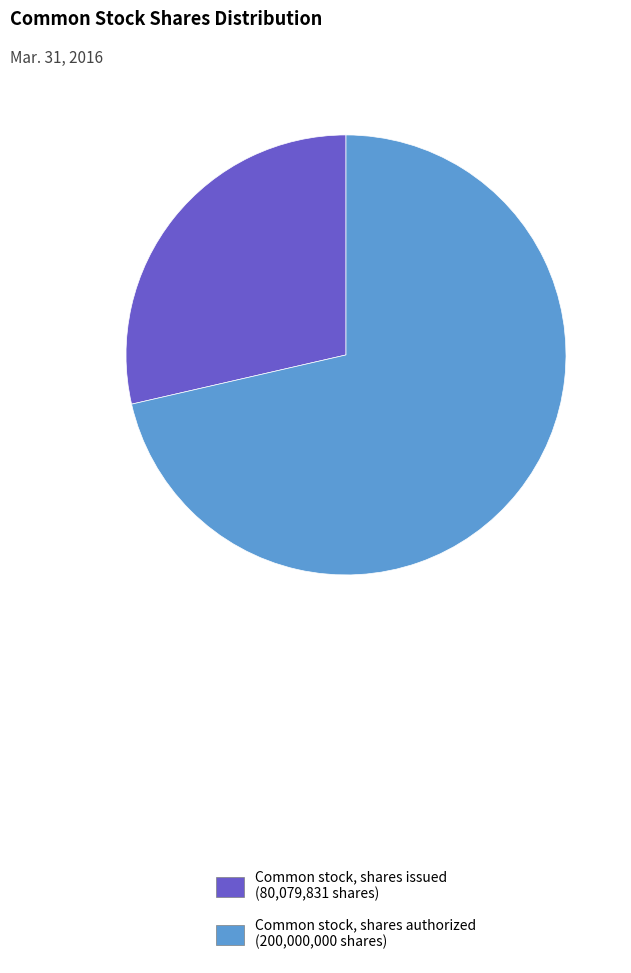

Do Common stock, shares issued (80,079,831 shares) and Common stock, shares authorized (200,000,000 shares) together represent more than half of the pie?

Yes